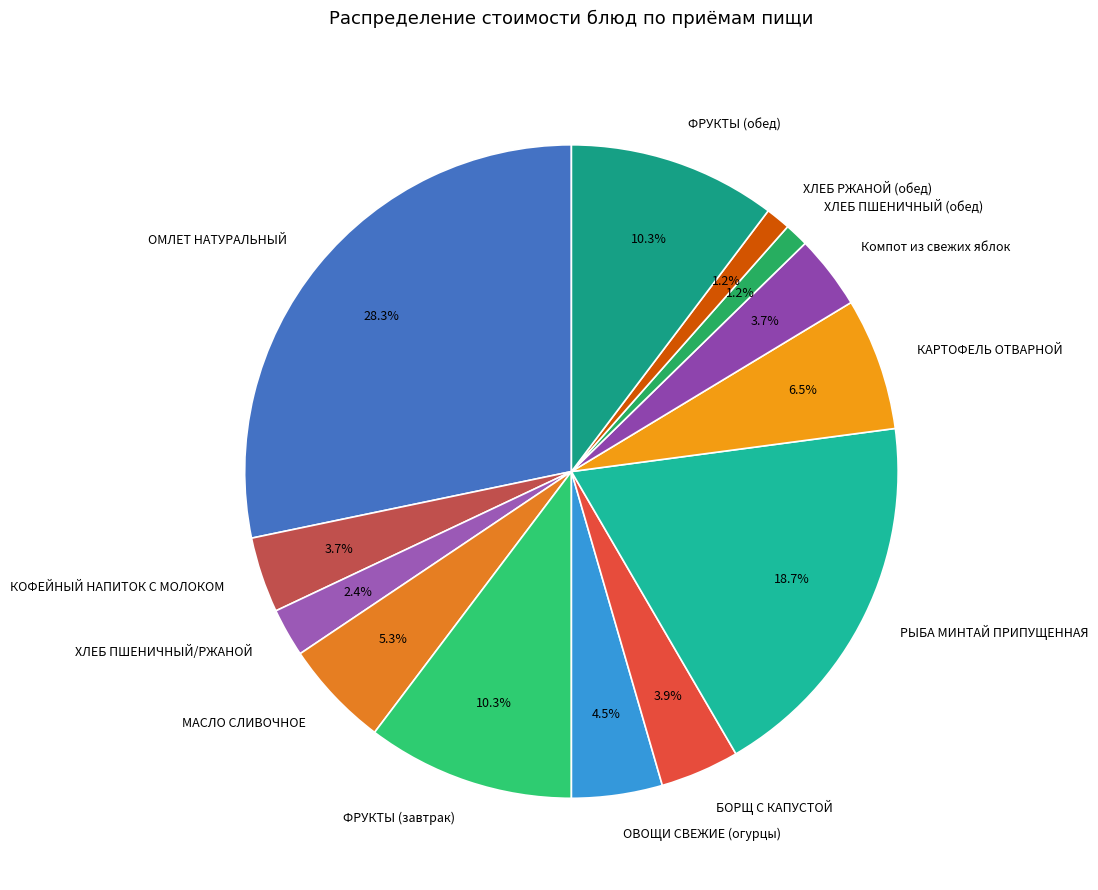

To the nearest percent, what is the average slice percentage?

8%